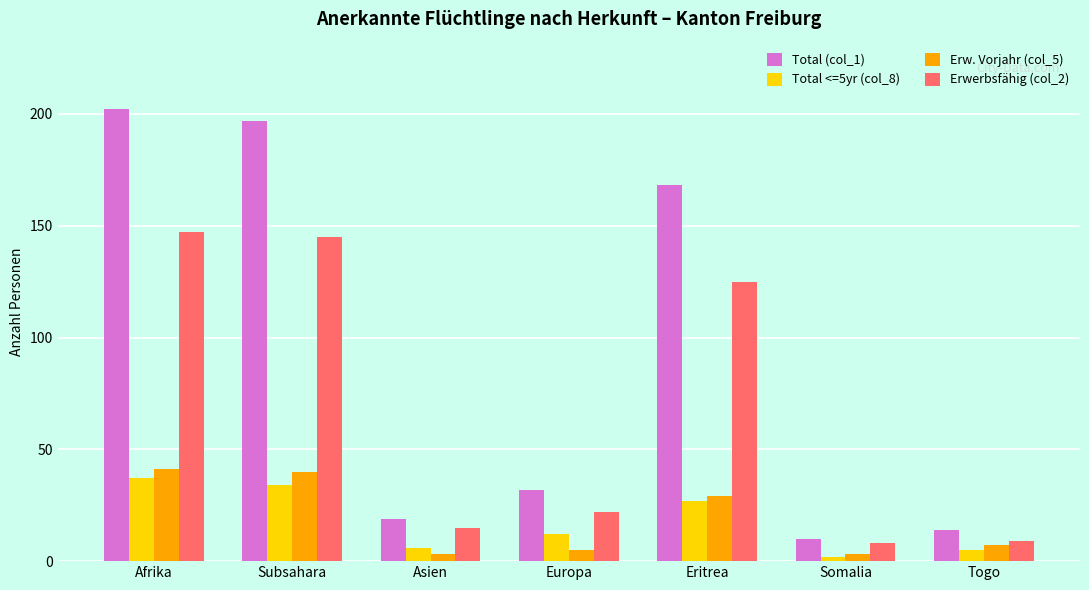

Where does the Total (col_1) series first go above 32?

Afrika